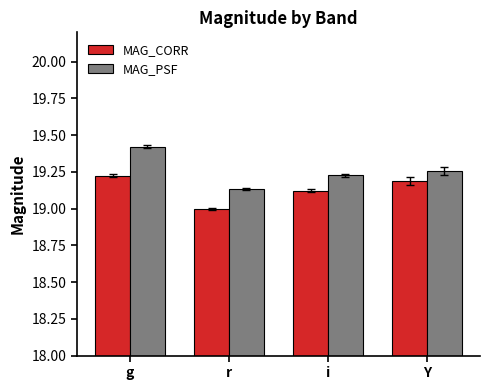

Which category has the lowest value in the MAG_PSF series?

r